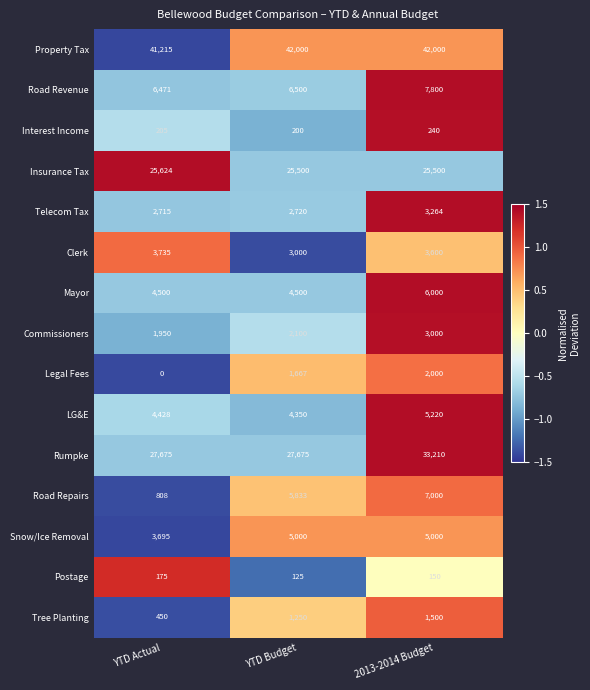

Is it true that Mayor equals 6160 at YTD Budget?

False